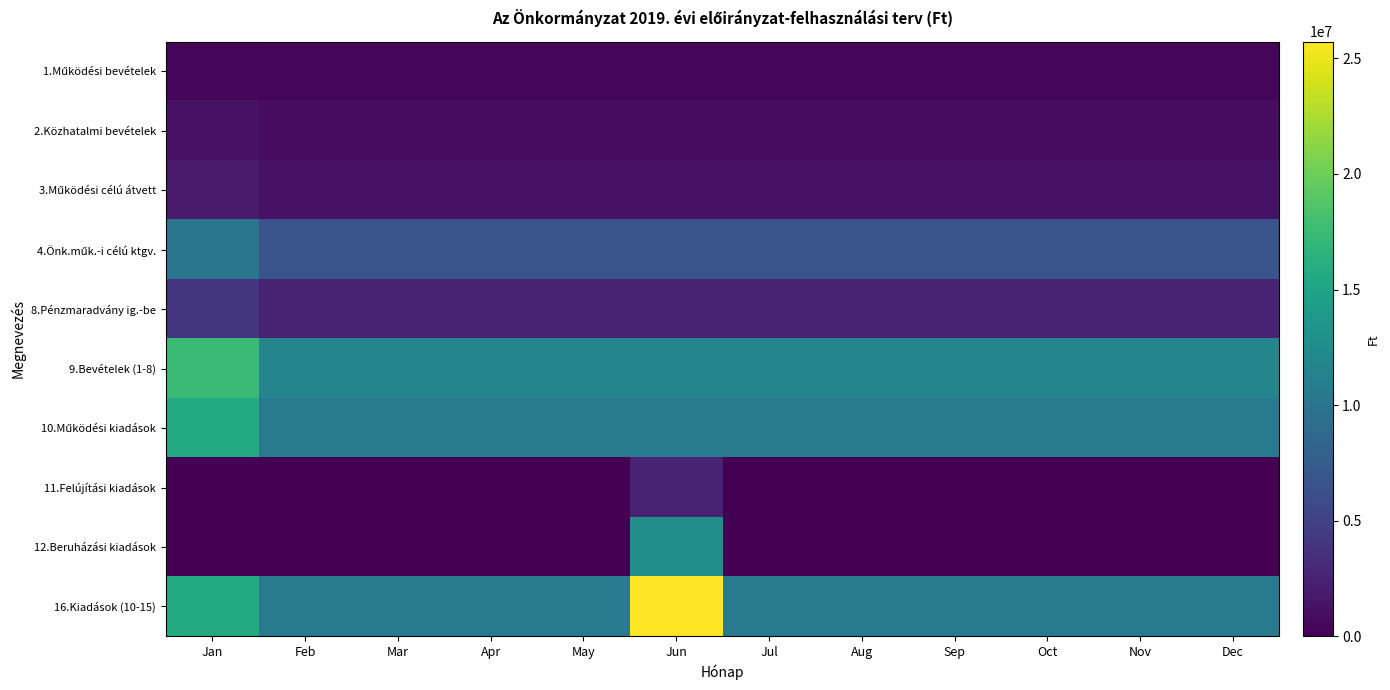

What is the spread (max minus min) of values at Jun?

25421928.3